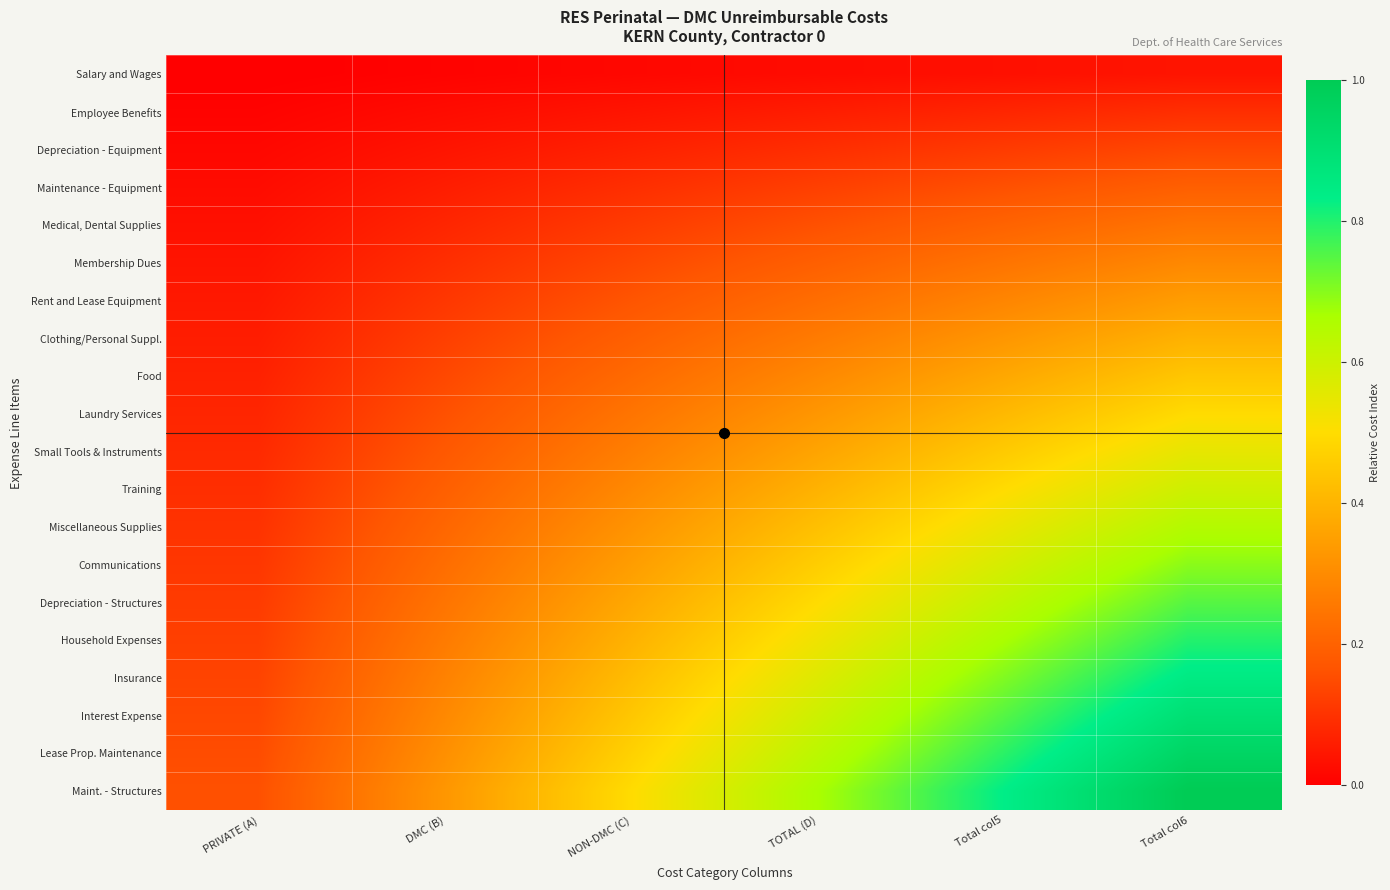

At which category is the sum across all series the highest?

Total col6